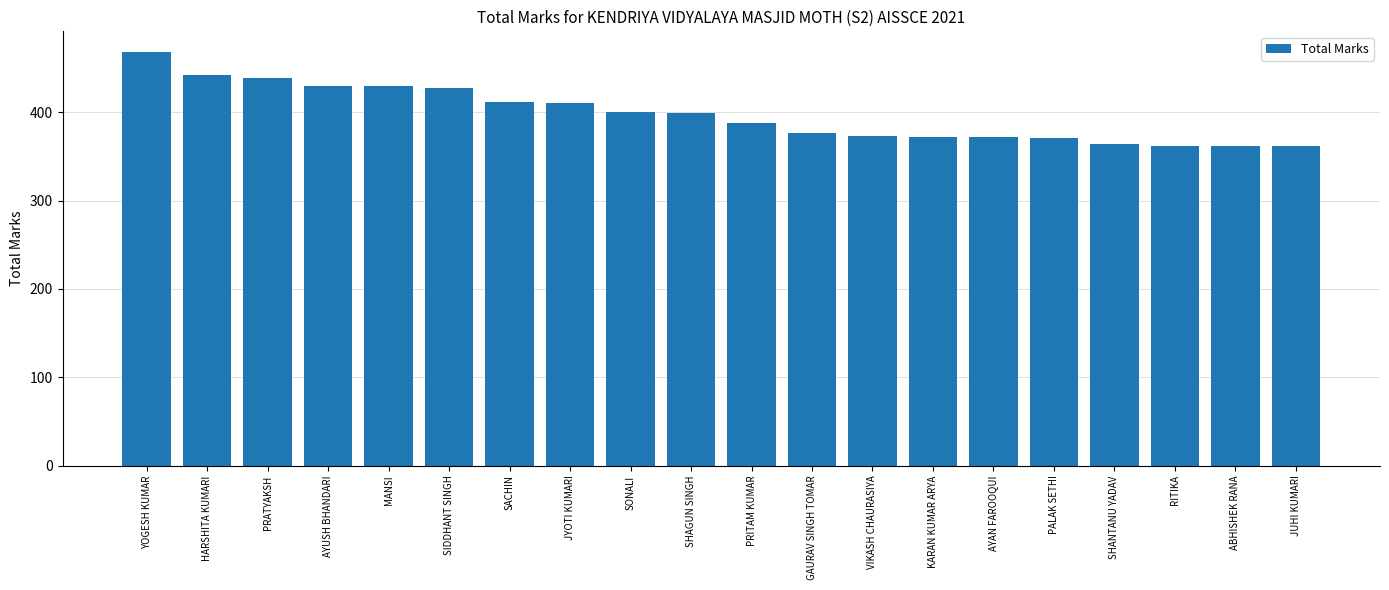

What is the value of the 7th bar from the left?

411